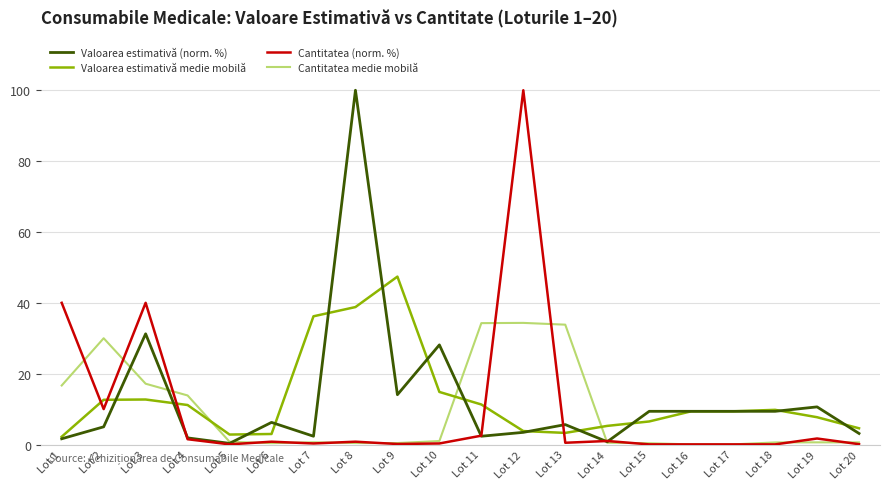

True or false: Valoarea estimativă (norm. %) has a value of 8.6 at Lot 2.

False